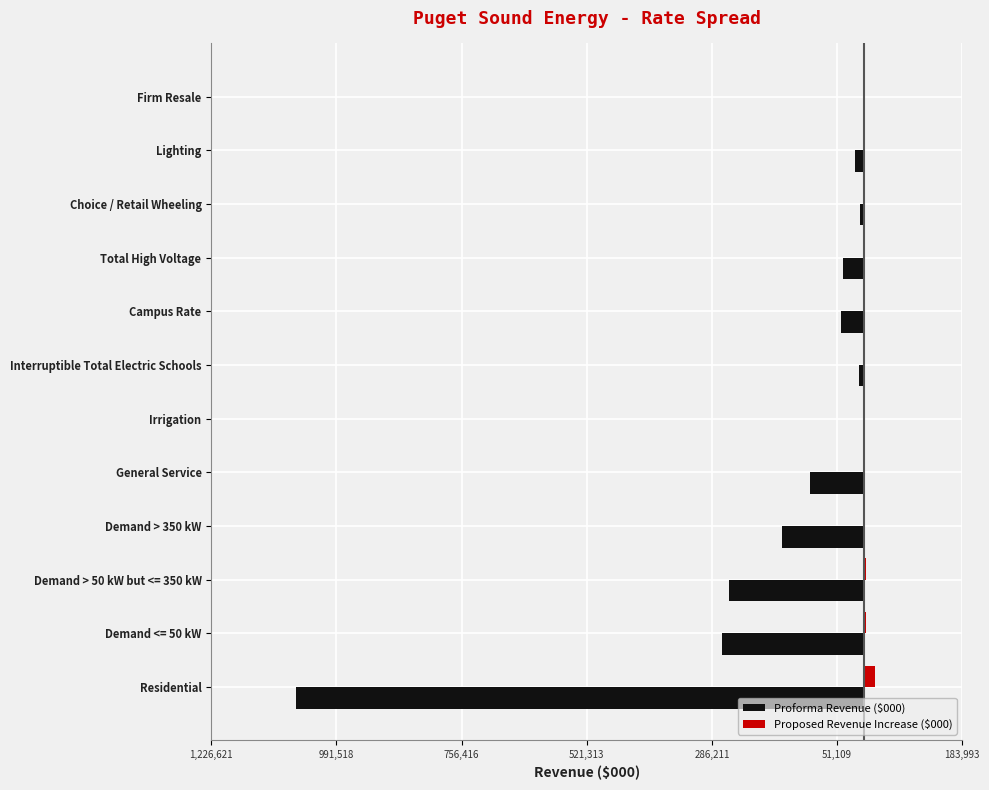

What are all the series names shown in the legend?

Proforma Revenue ($000), Proposed Revenue Increase ($000)